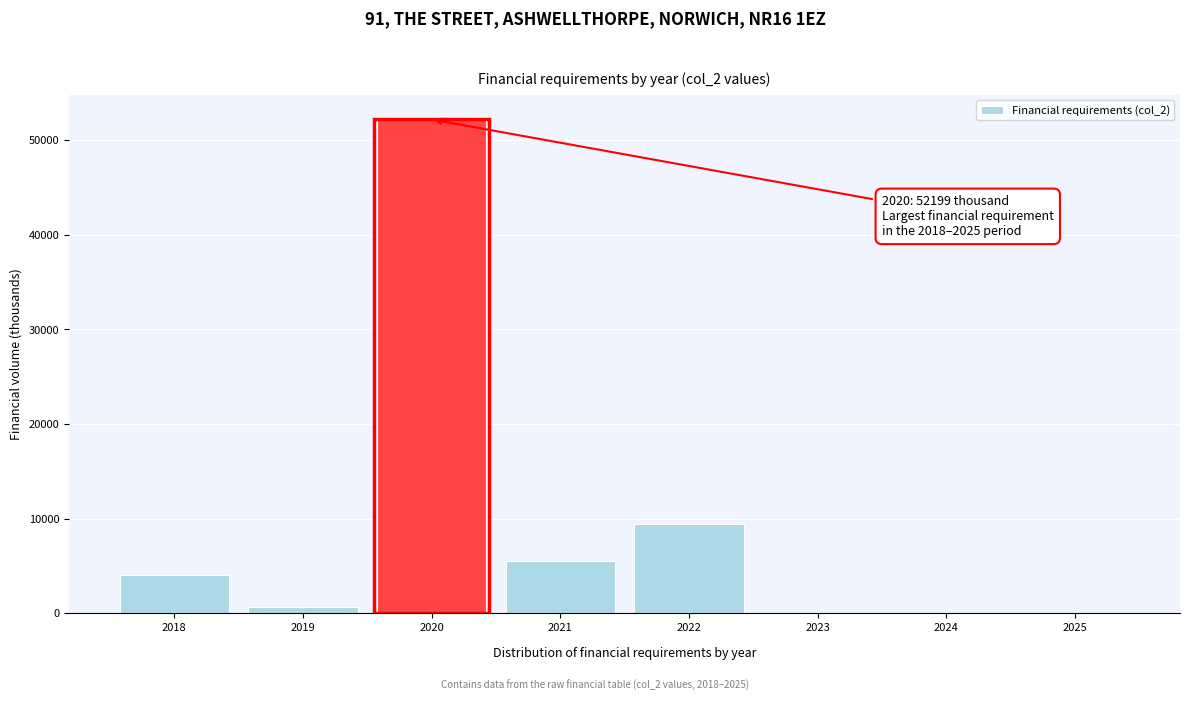

Reading left to right, what are all the values shown in this chart?

2018=4064.2	2019=683.9	2020=52199.4	2021=5479.1	2022=9488.9	2023=0.0	2024=0.0	2025=0.0